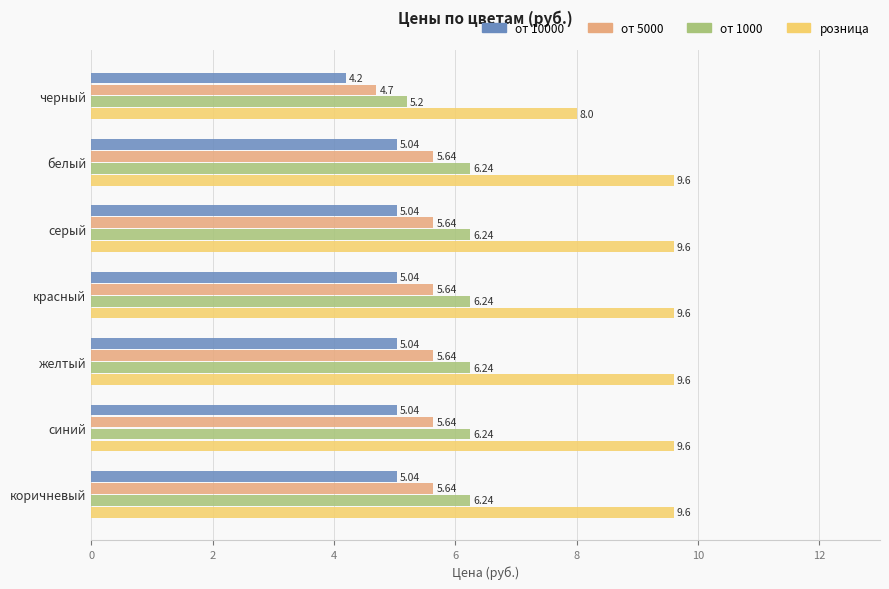

How many от 5000 values are between 5 and 6?

6